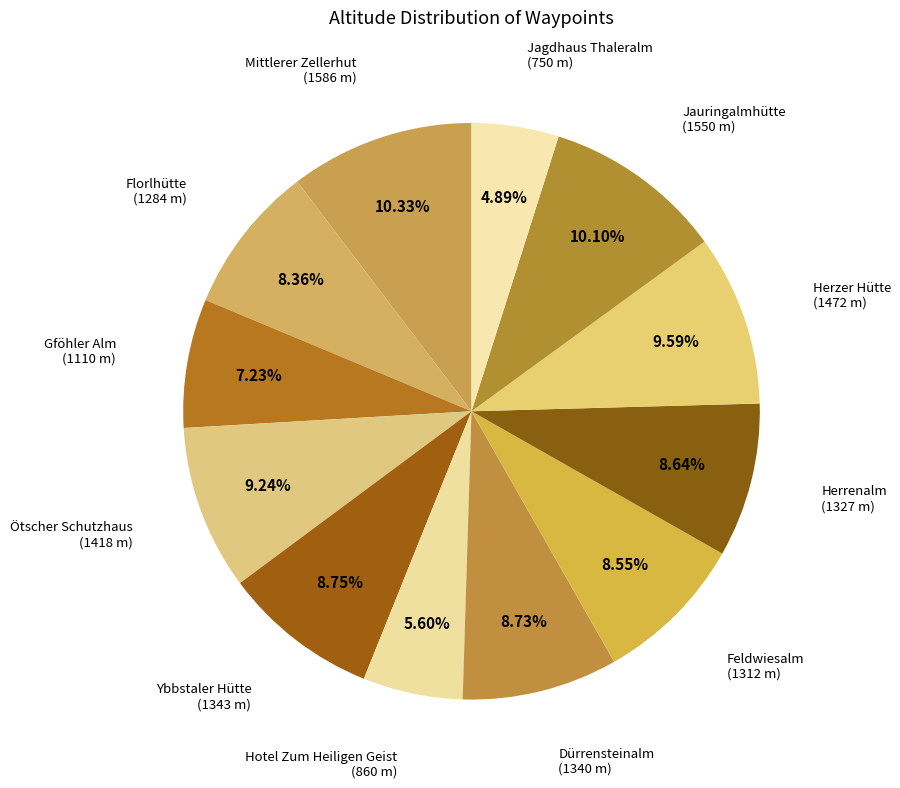

How many slices are in this pie chart?

12